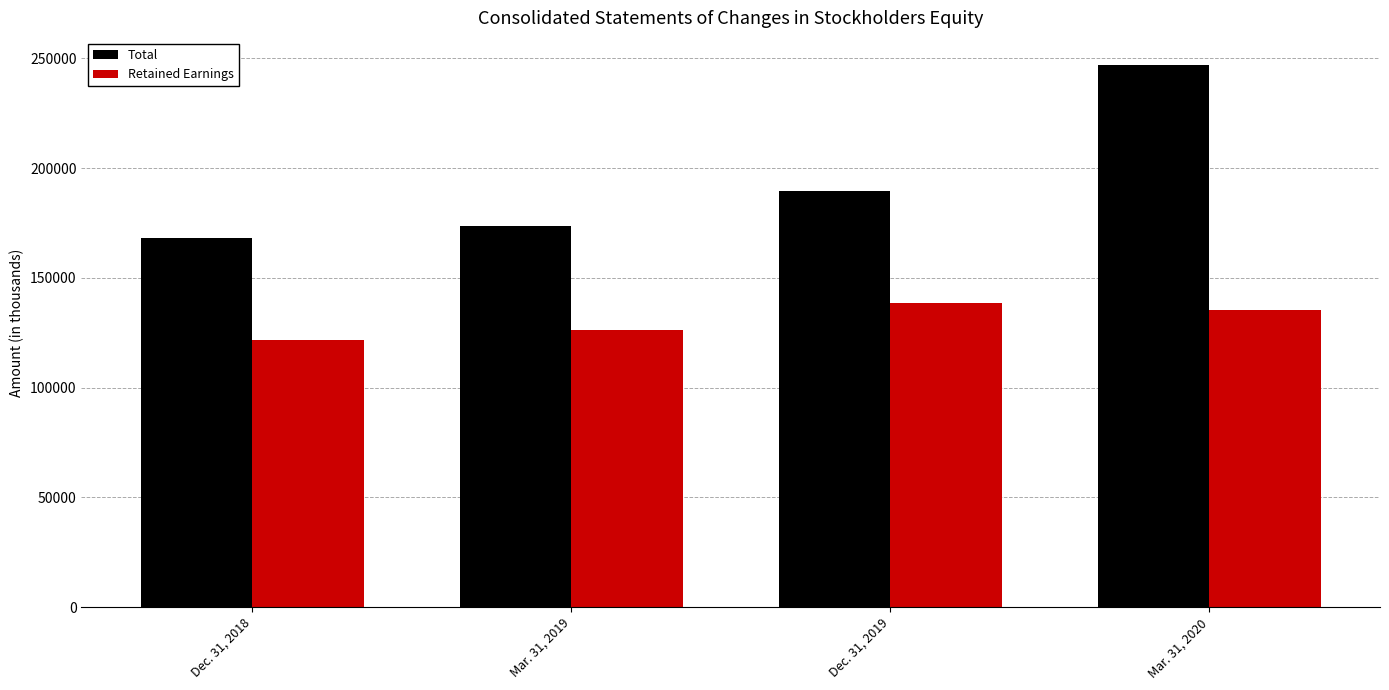

Reading right to left, what are all the values shown in this chart?

Total: Mar. 31, 2020=246994	Dec. 31, 2019=189516	Mar. 31, 2019=173793	Dec. 31, 2018=168137
Retained Earnings: Mar. 31, 2020=135273	Dec. 31, 2019=138663	Mar. 31, 2019=126105	Dec. 31, 2018=121862